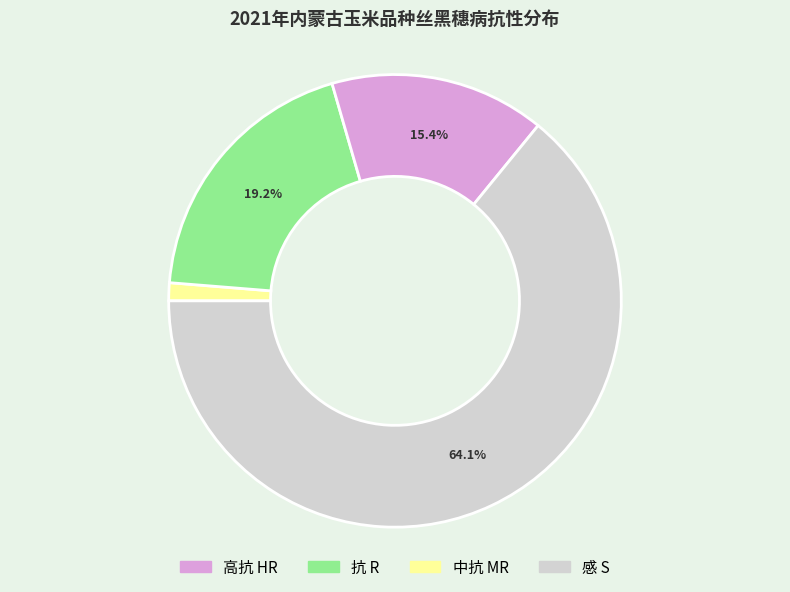

Is there any slice that represents more than half of the pie?

Yes